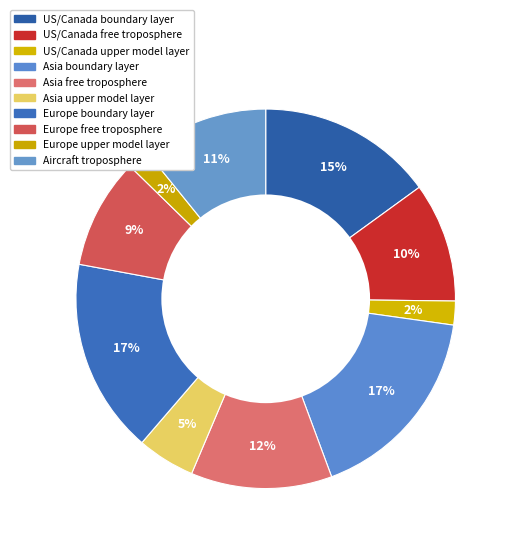

To the nearest percent, what portion does Europe upper model layer represent?

2%